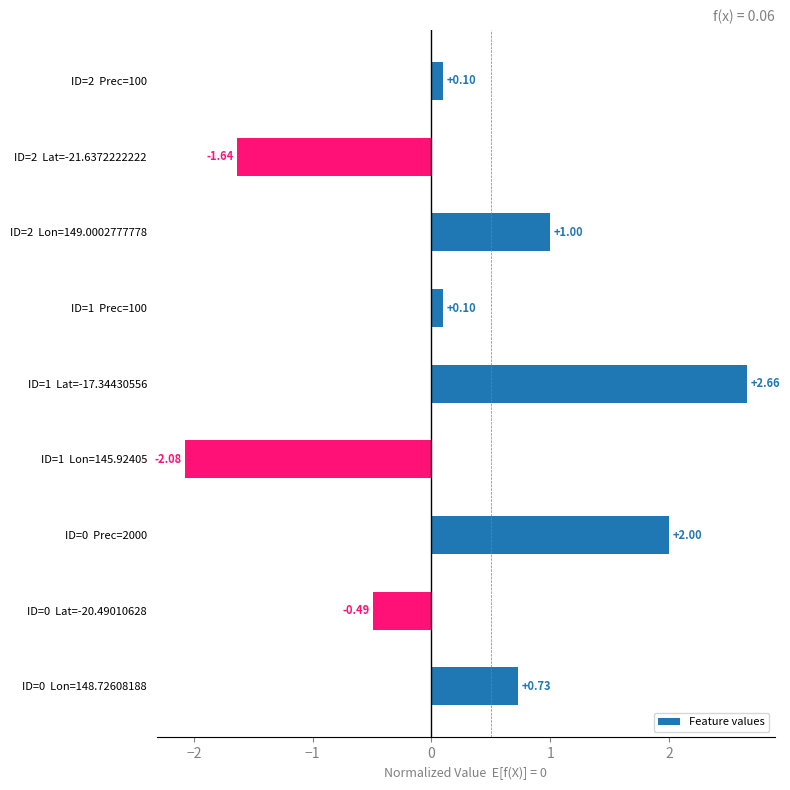

What is the change in value from ID=1  Lon=145.92405 to ID=1  Prec=100?

+2.2